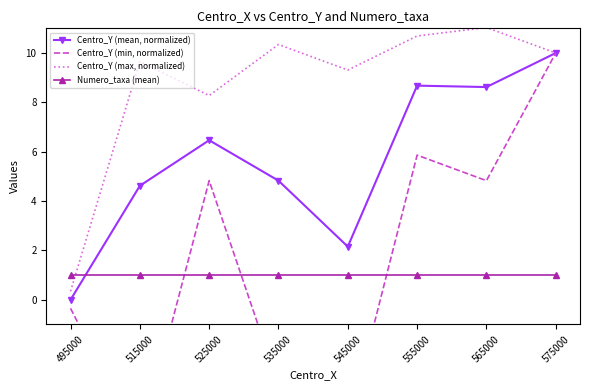

At 545000, list the series in order from smallest to largest.

Centro_Y (min, normalized), Numero_taxa (mean), Centro_Y (mean, normalized), Centro_Y (max, normalized)